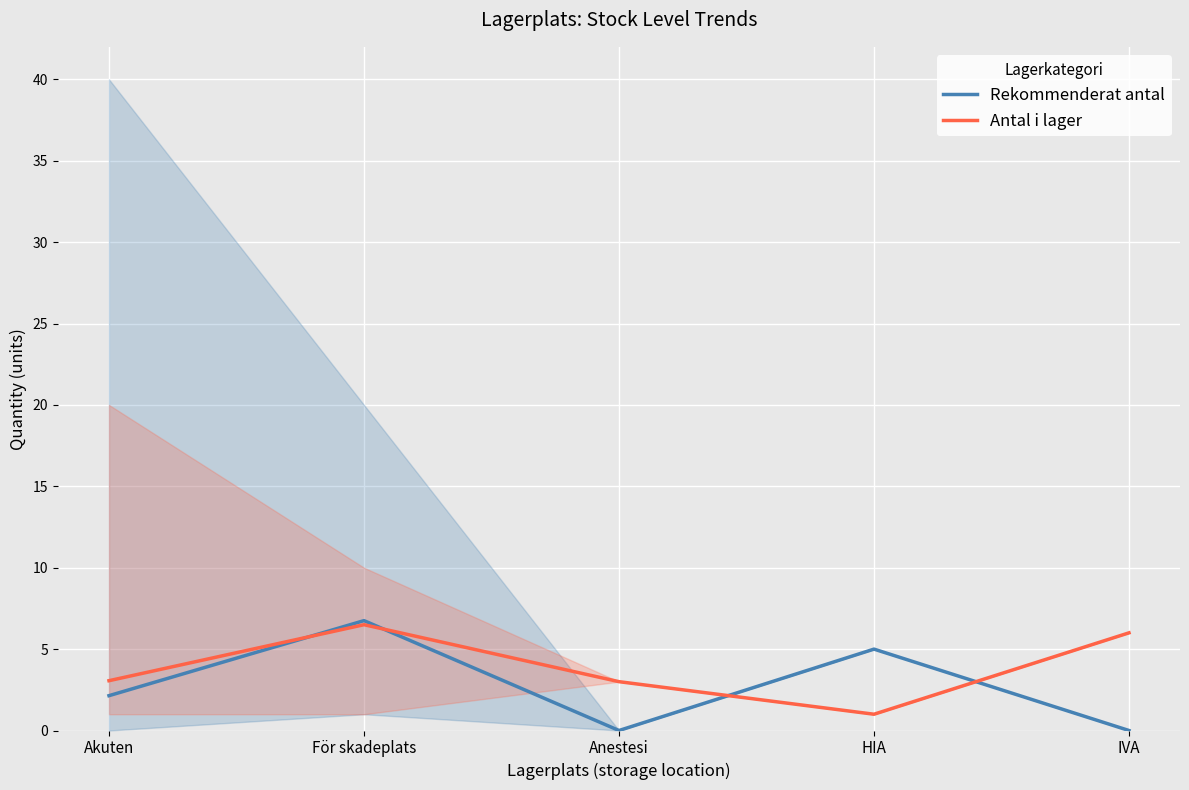

At how many categories does at least one series exceed 3?

4